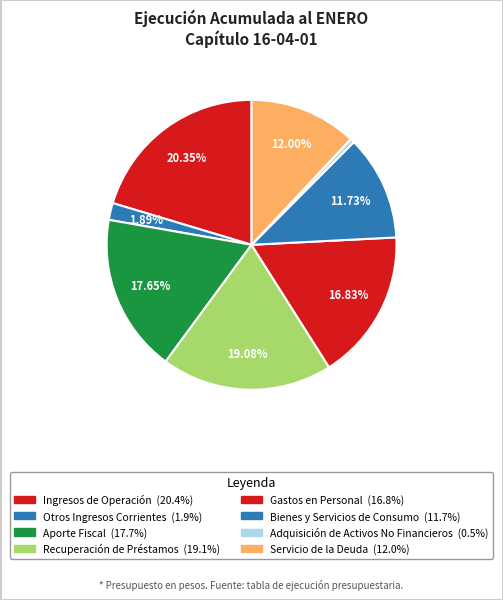

Which slice is the largest?

INGRESOS DE OPERACION